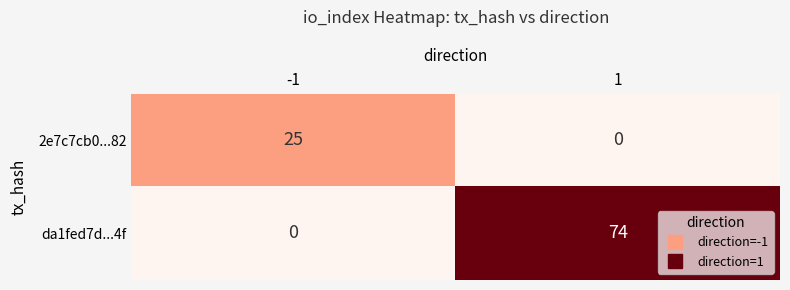

Rank the series at 1 from highest to lowest value.

da1fed7d...4f, 2e7c7cb0...82